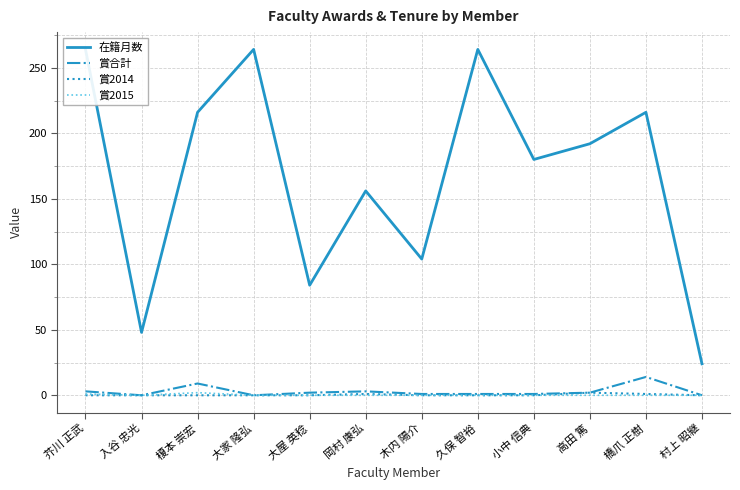

What is the label of the 12th point from the right?

芥川 正武